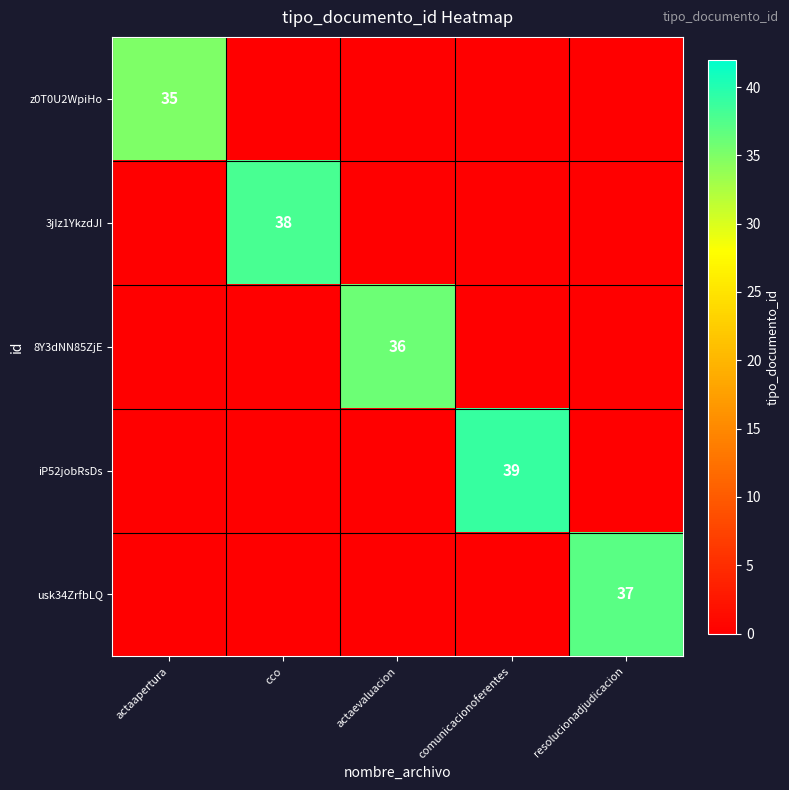

What is the difference between the highest and lowest values at comunicacionoferentes?

39